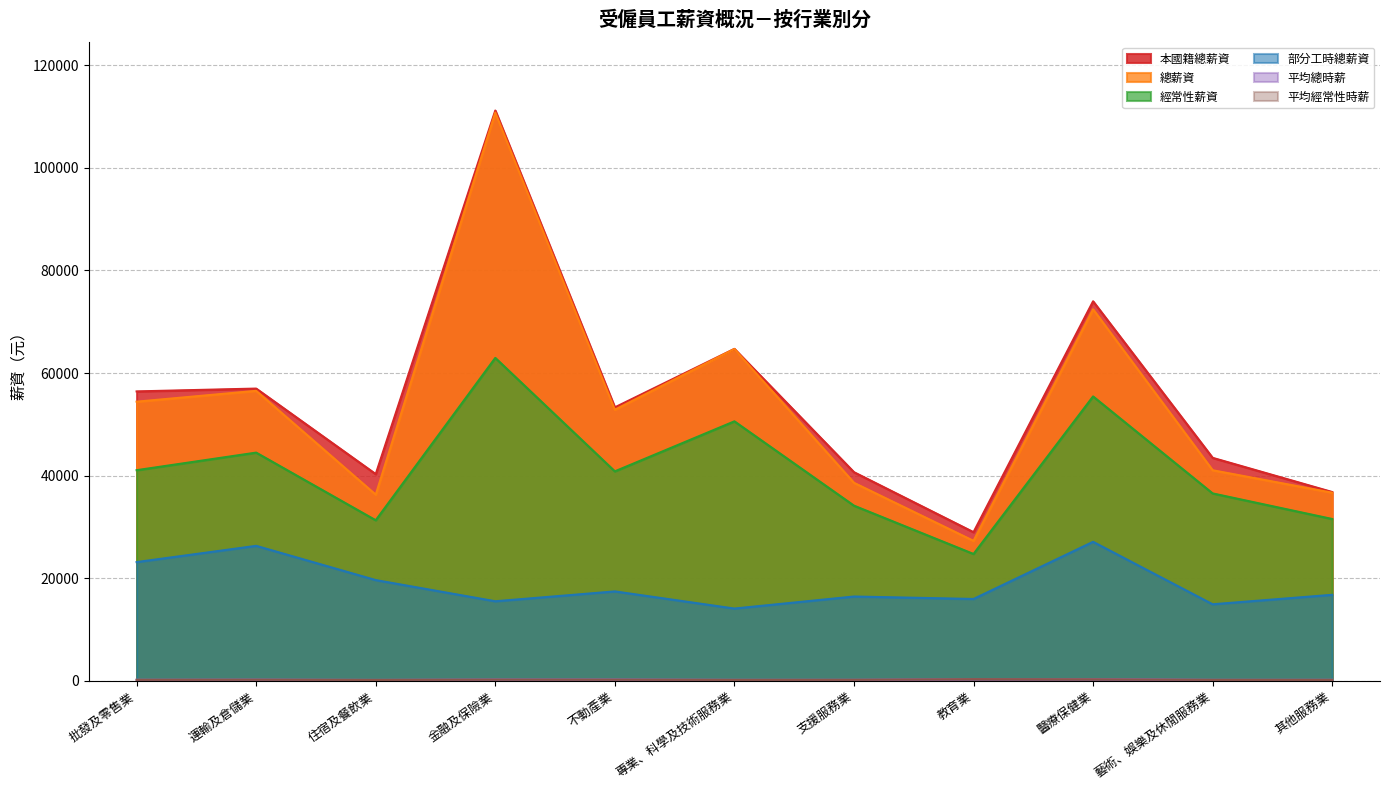

Which label corresponds to the smallest value in the chart?

住宿及餐飲業